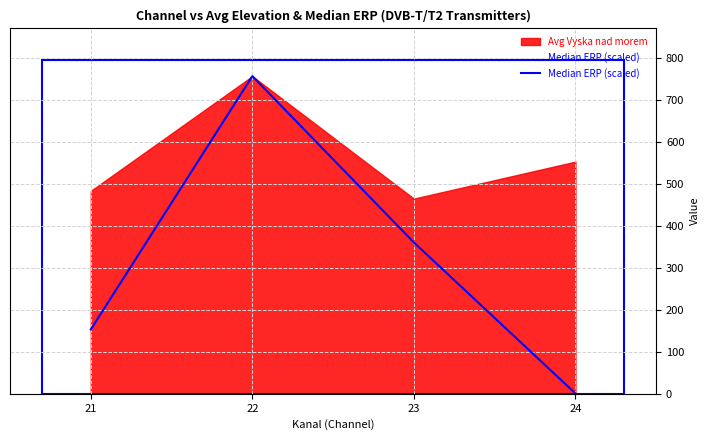

Where is the data nearest to the value 378?

23